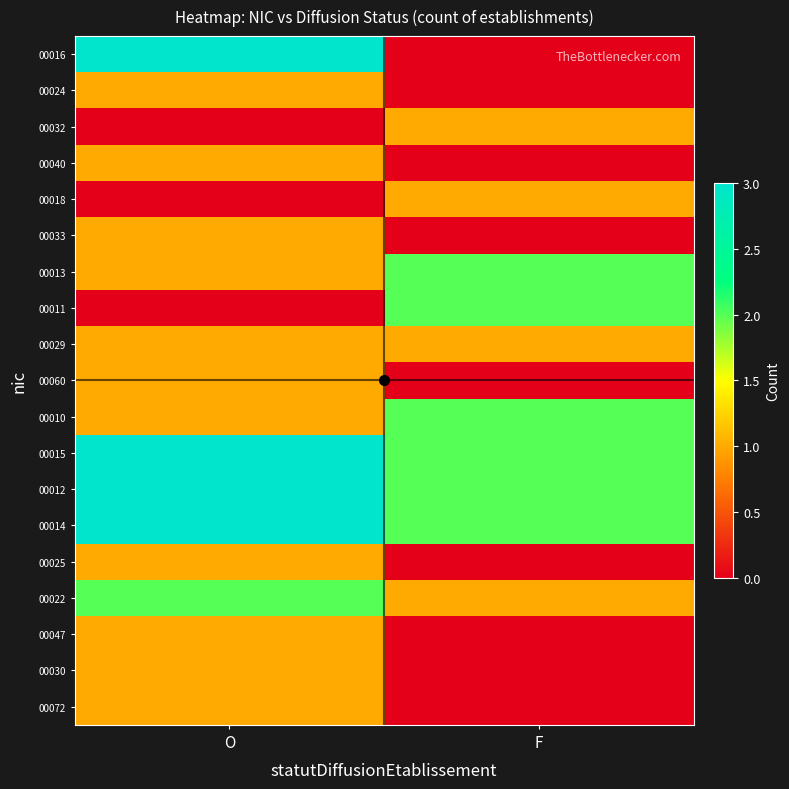

What is the total value across all series at O?

25